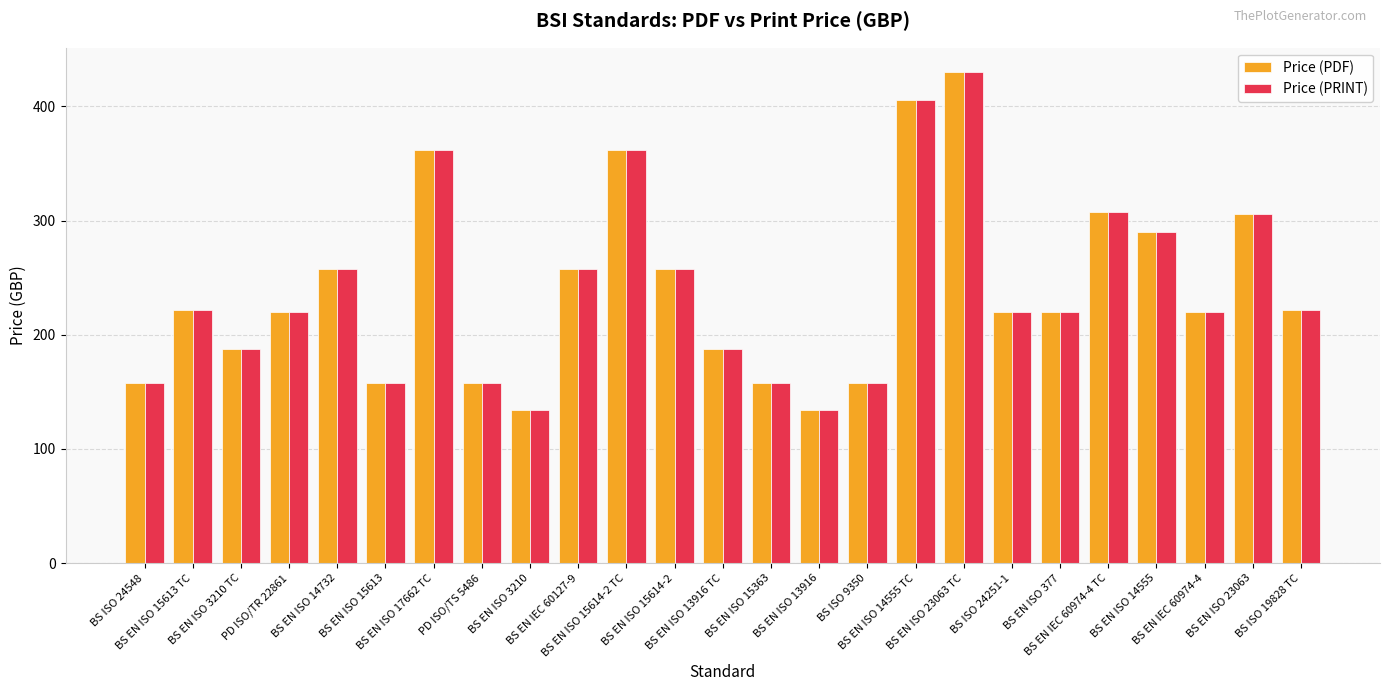

Which category has the highest value in the Price (PRINT) series?

BS EN ISO 23063 TC